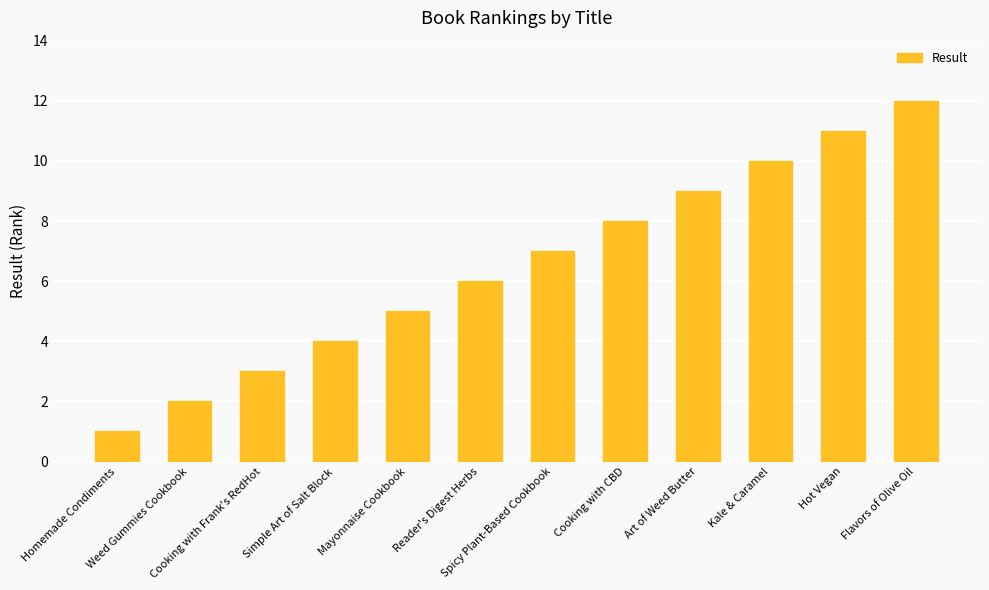

How many data points does each series have?

12